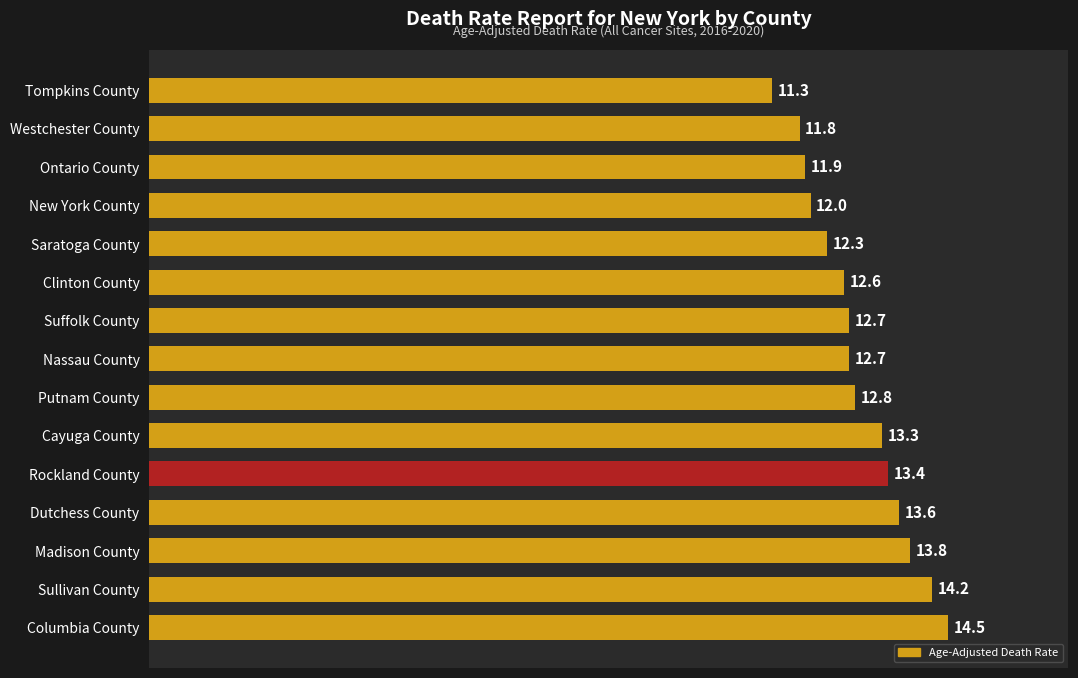

What is the ratio of the value at Dutchess County to the value at Madison County?

1.0